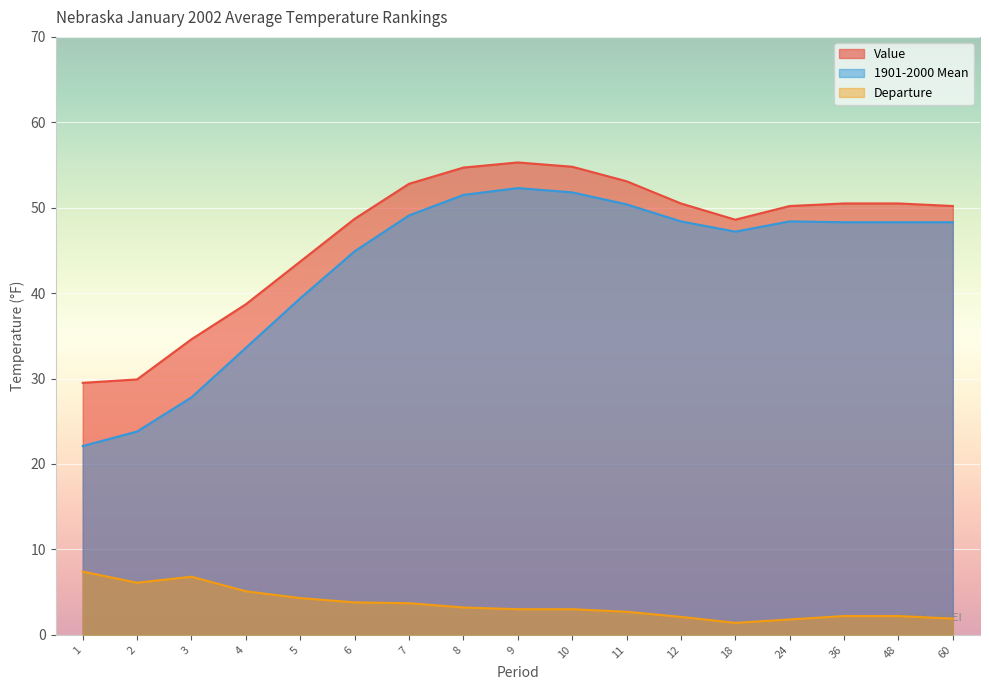

True or false: Departure has more than 0 points higher than both neighbors.

True